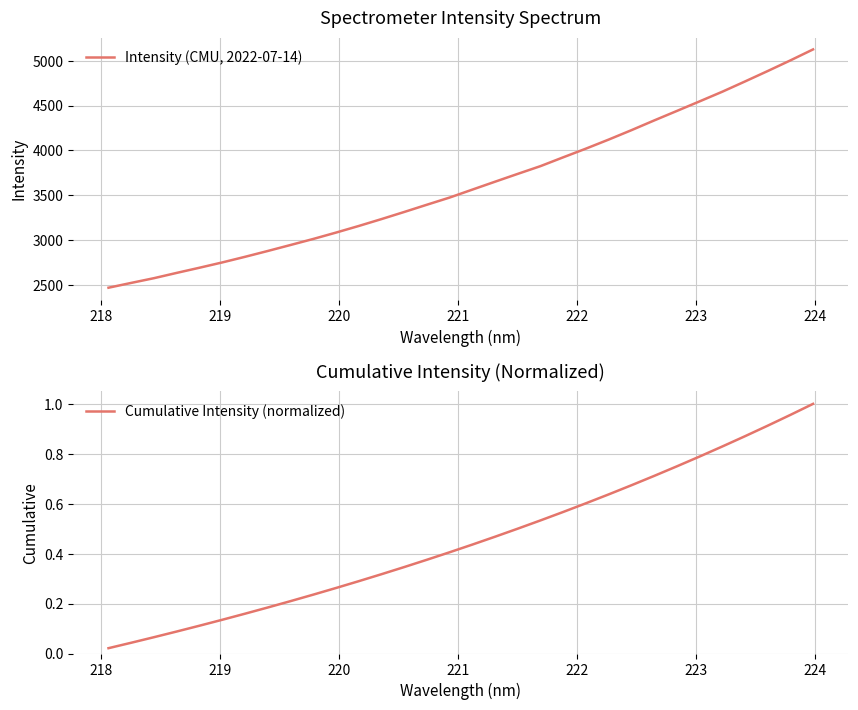

True or false: Cumulative Intensity (normalized) and Intensity (CMU, 2022-07-14) cross at least once.

False